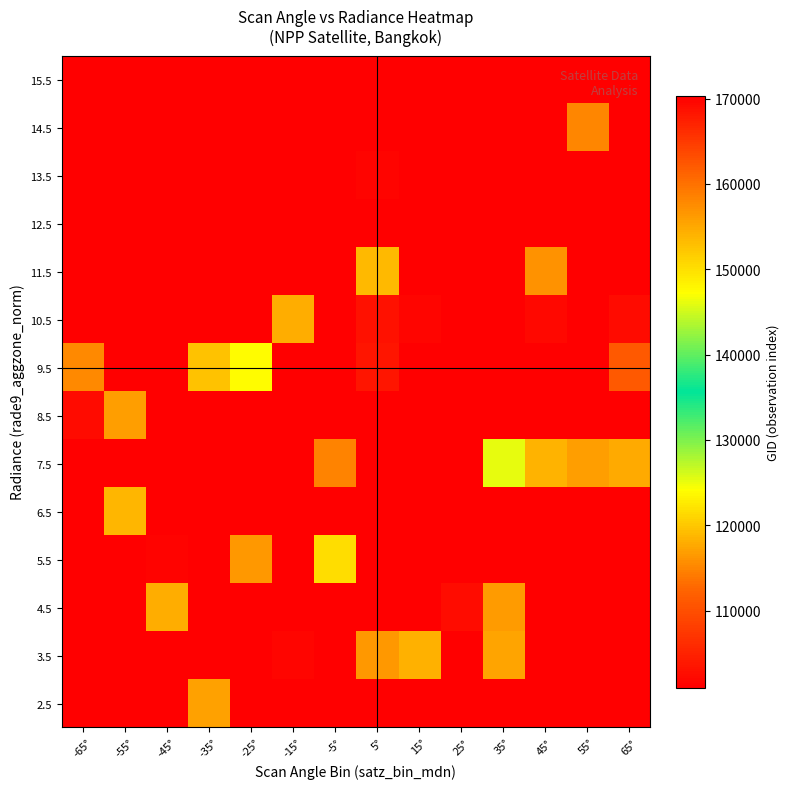

At which category is the sum across all series the highest?

-65°